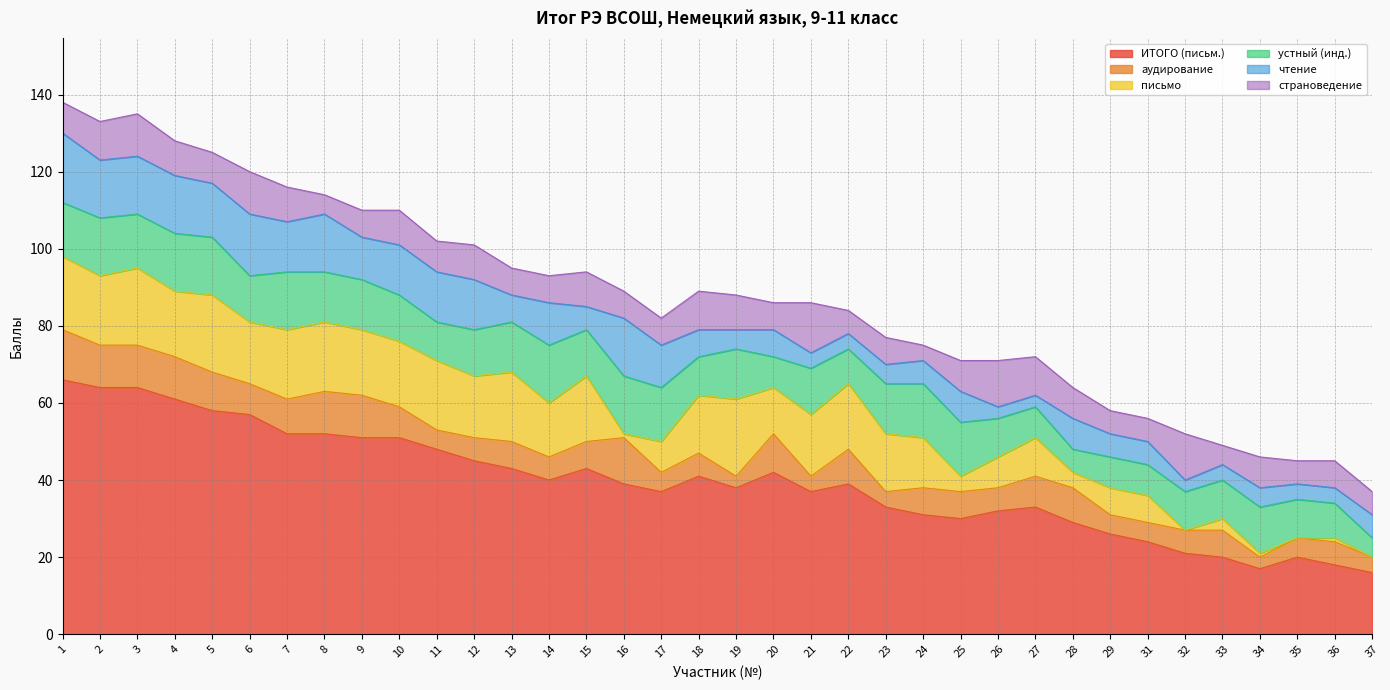

The устный (инд.) series shows 12 at 21. True or false?

True